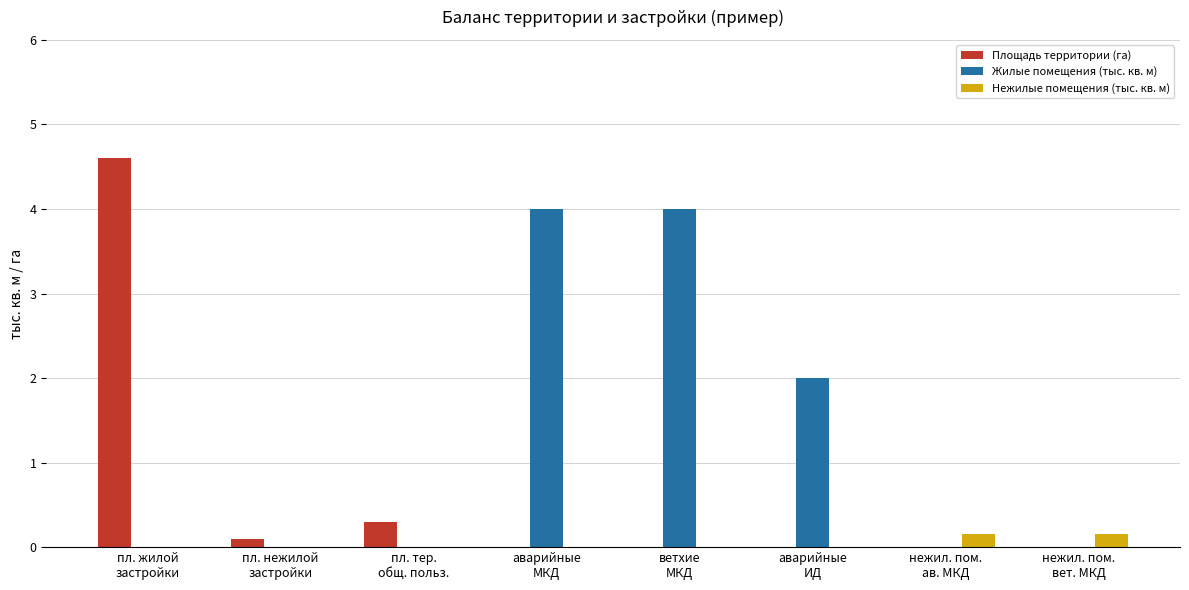

How many distinct data groups are displayed?

3